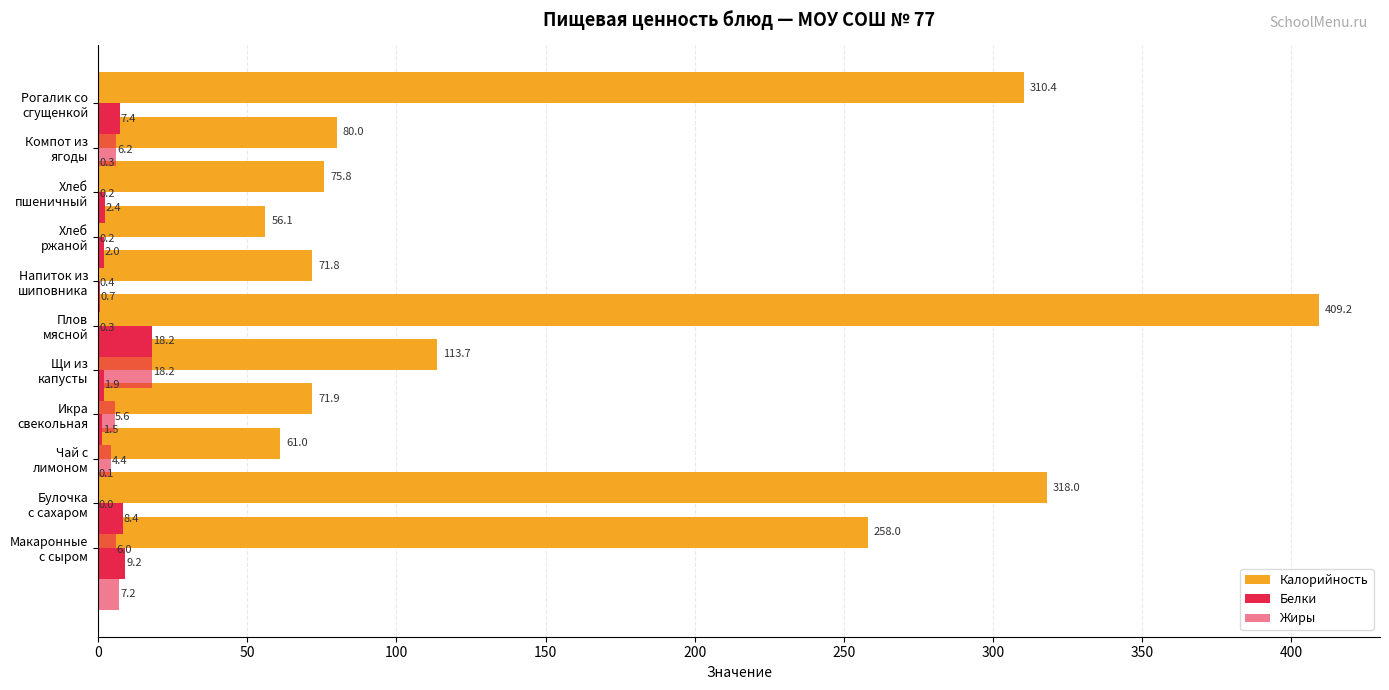

How many groups of bars are there?

11